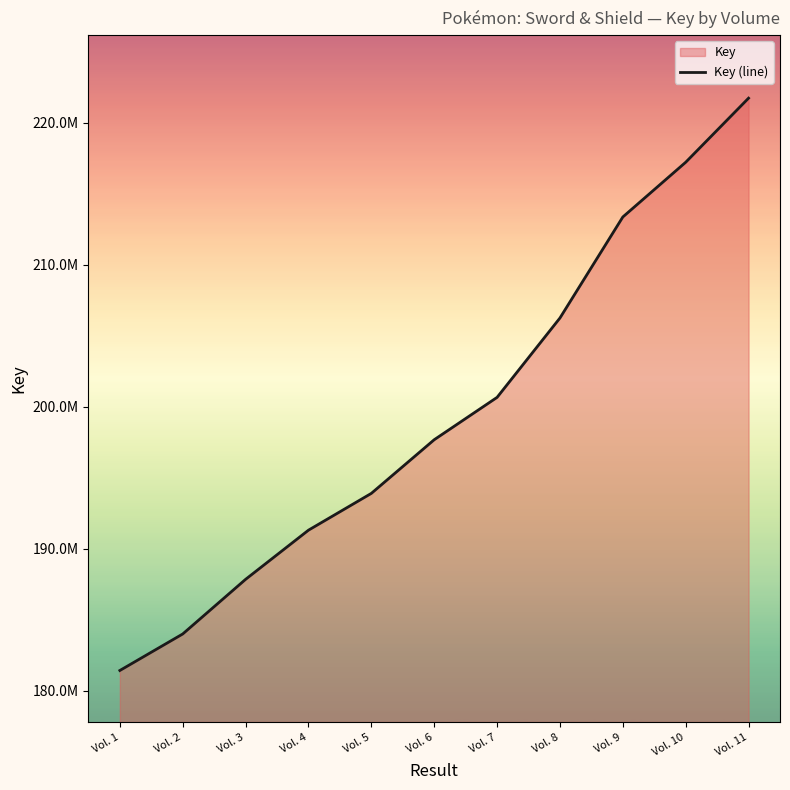

List the labels in order of value, largest first.

Vol. 11, Vol. 10, Vol. 9, Vol. 8, Vol. 7, Vol. 6, Vol. 5, Vol. 4, Vol. 3, Vol. 2, Vol. 1